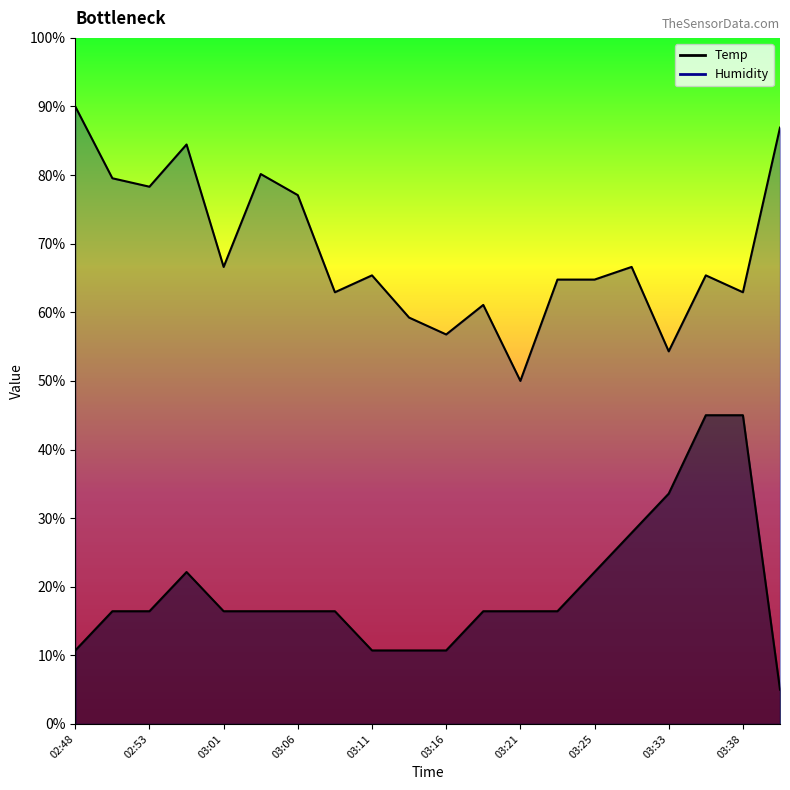

Count the number of categories in the chart.

20